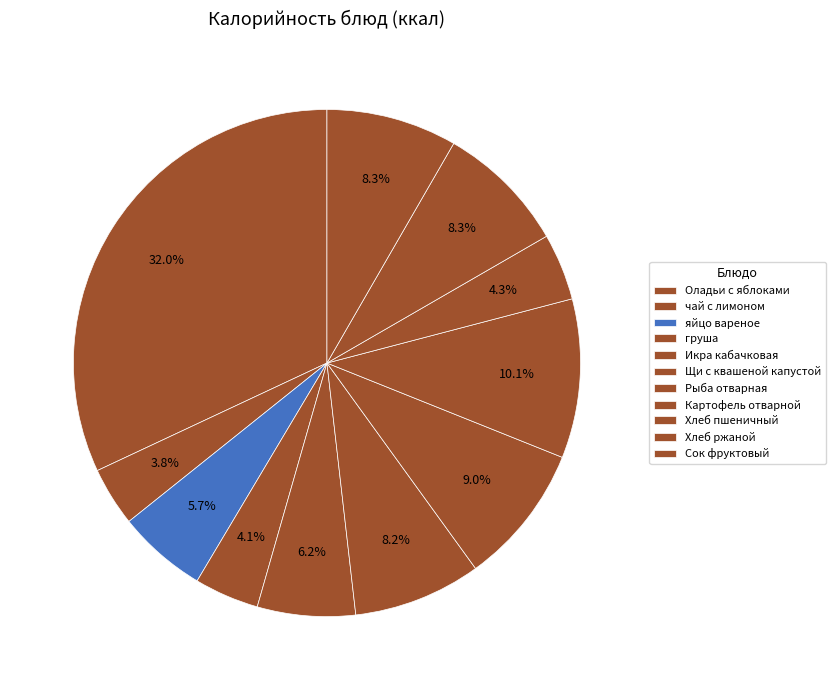

What percentage do Сок фруктовый and яйцо вареное together represent?

14.0%